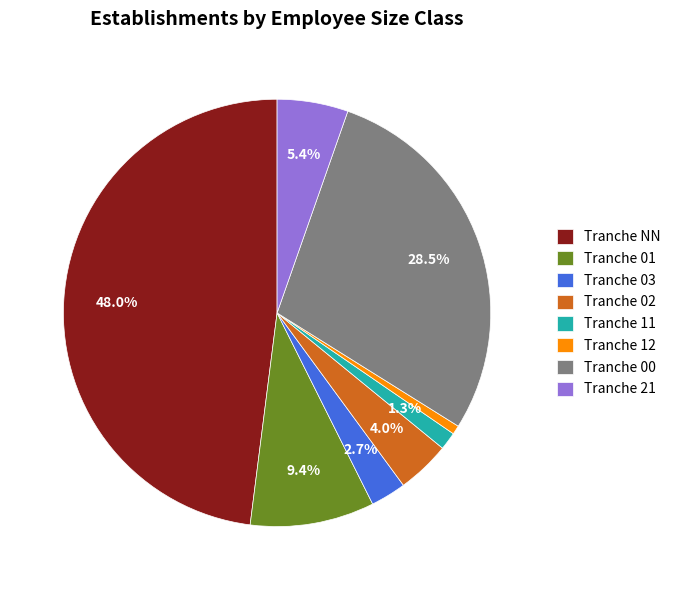

Between Tranche 21 and Tranche 12, which is larger?

Tranche 21